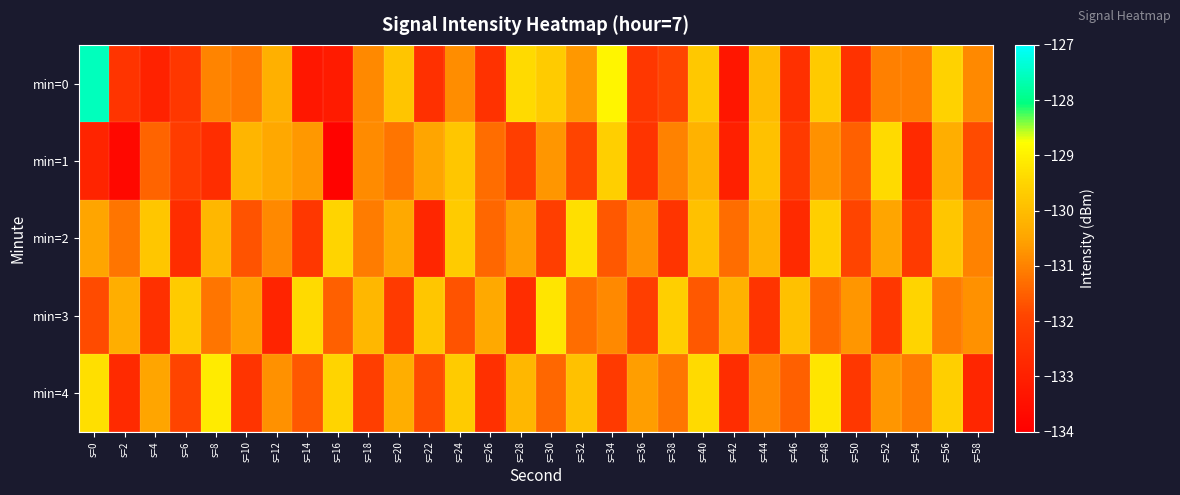

At which category is the sum across all series the highest?

s=56